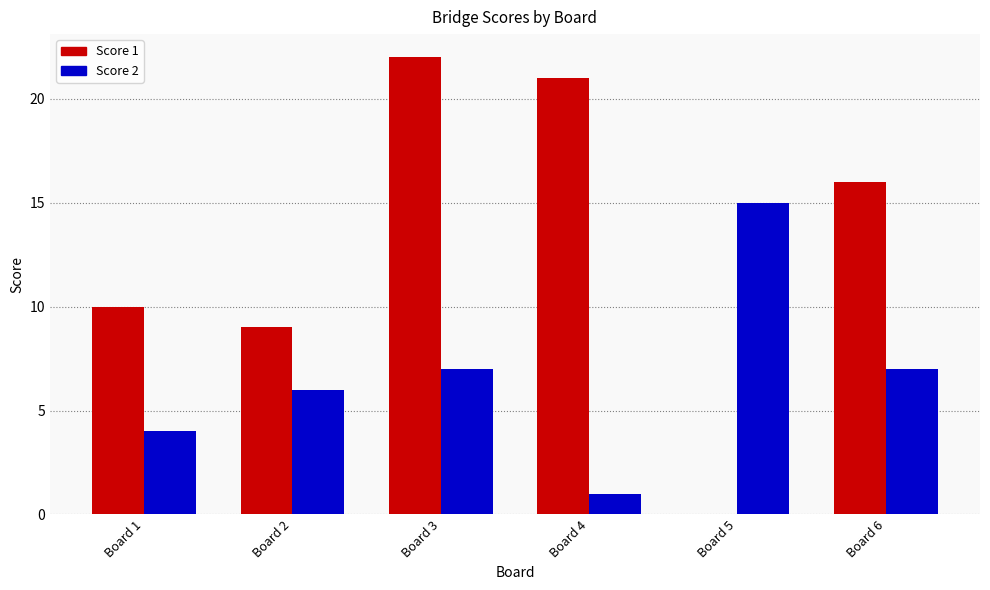

Are the bars grouped side by side (vs. stacked)?

Yes